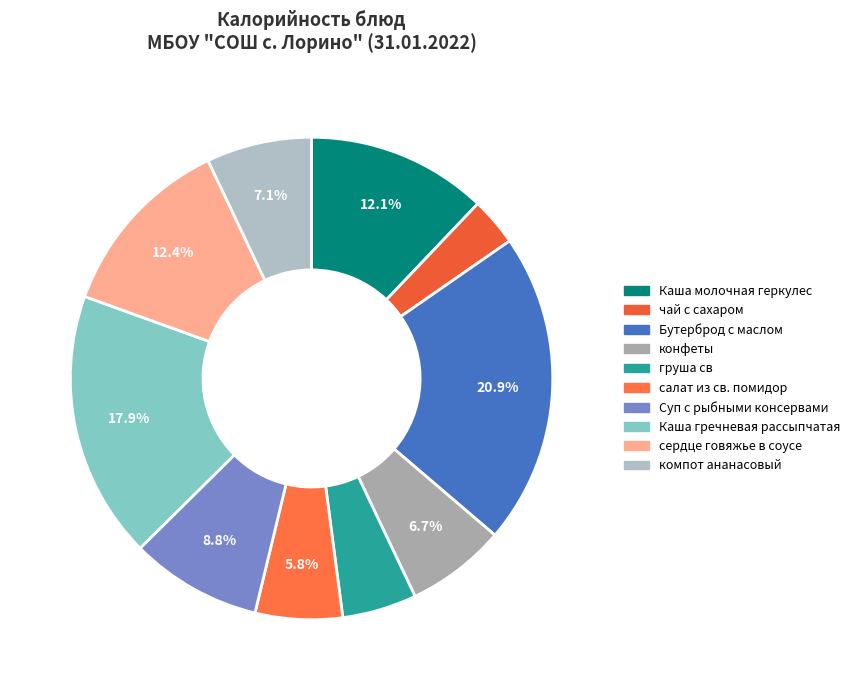

What is the change in value from Каша молочная геркулес to Каша гречневая рассыпчатая?

+110